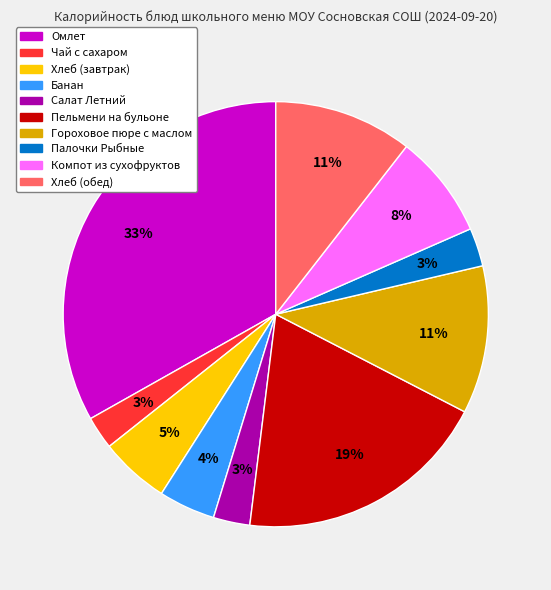

To the nearest percent, what portion does Салат Летний represent?

3%